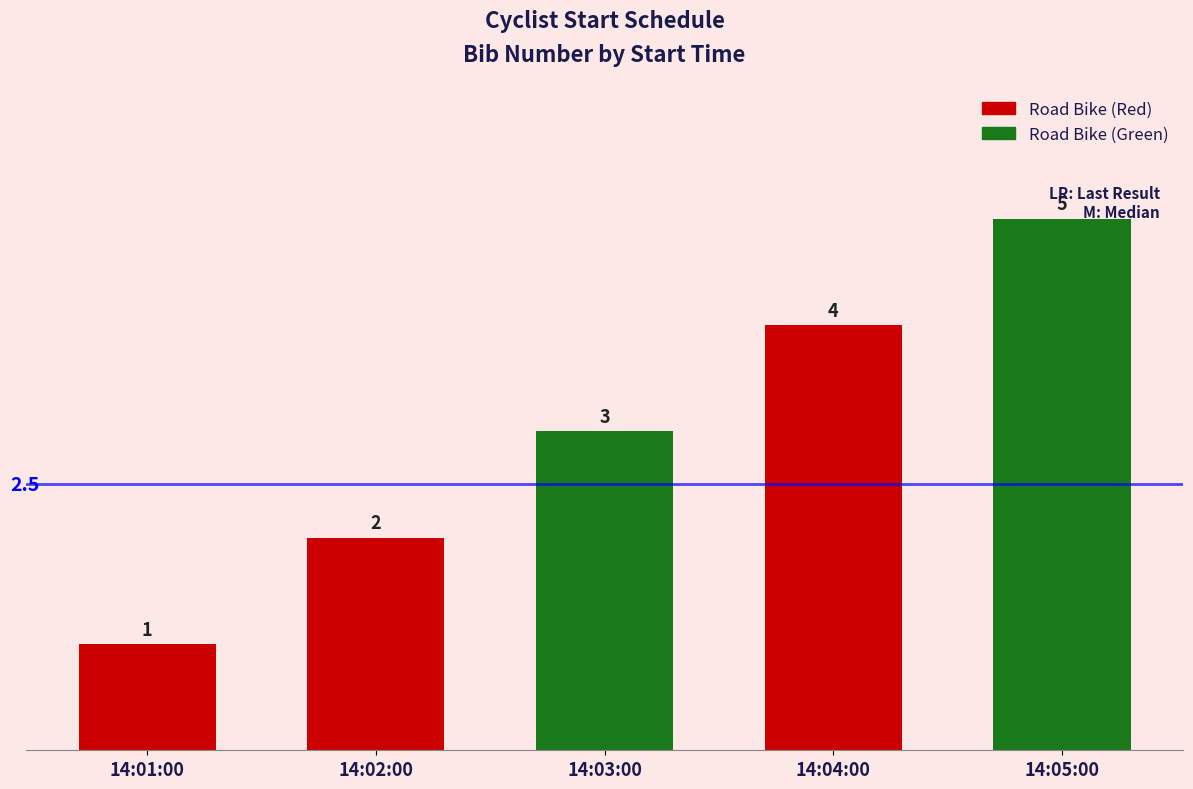

What is the value of the 1st bar from the left?

1